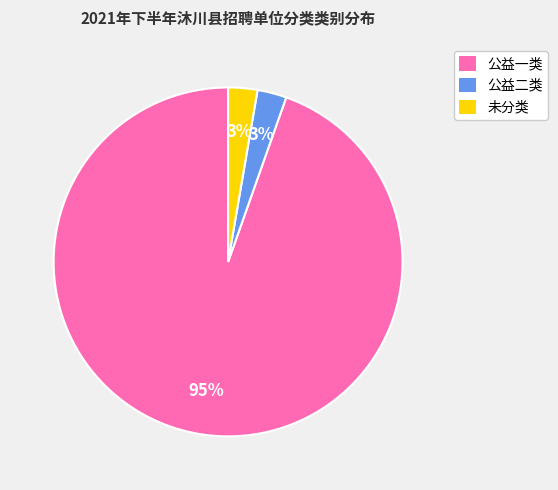

Which has a higher value, 公益二类 or 公益一类?

公益一类